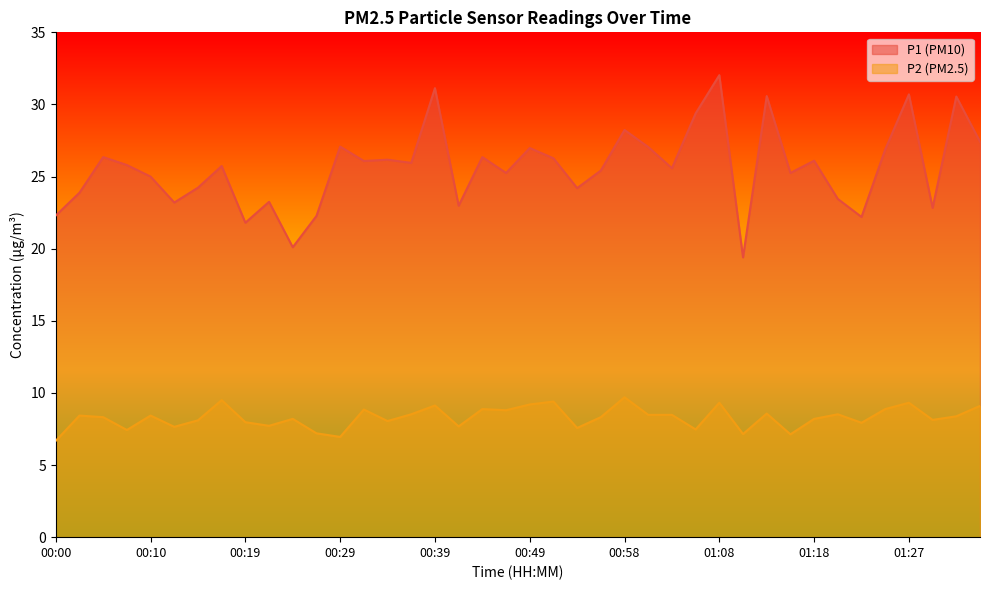

Between 00:12 and 00:49, which series saw the biggest shift?

P1